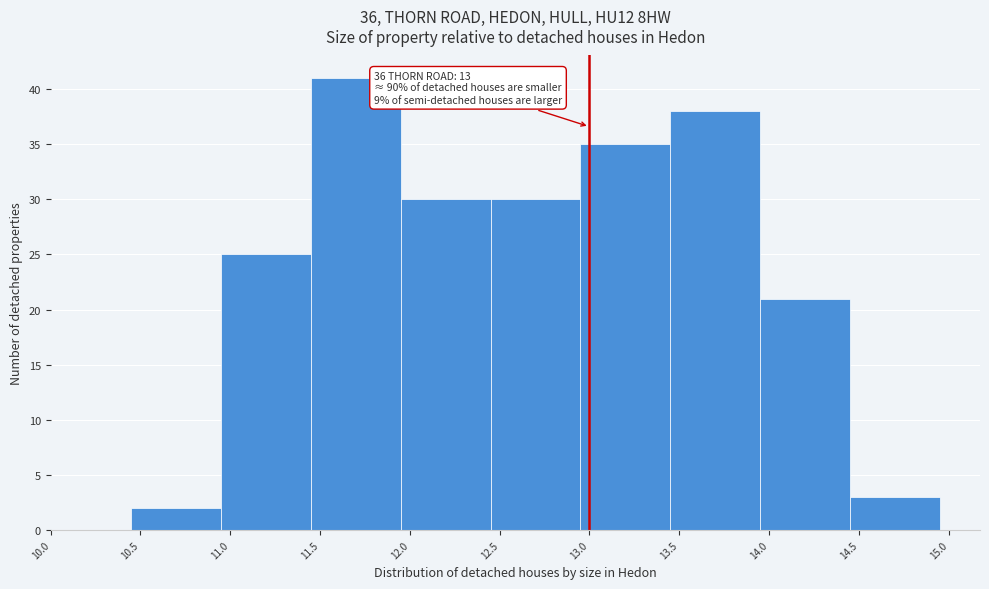

Over which range of the x-axis is the bar tallest?

11.45 to 11.95